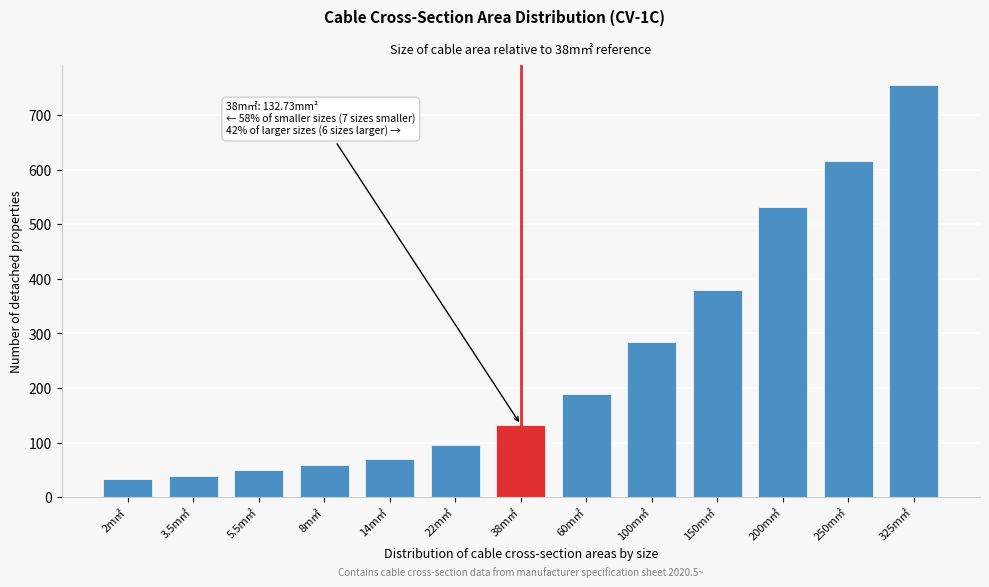

Reading right to left, extract all data points from this chart.

754.8	615.8	530.9	380.1	283.5	188.7	132.7	95.0	69.4	58.1	50.3	38.5	33.2